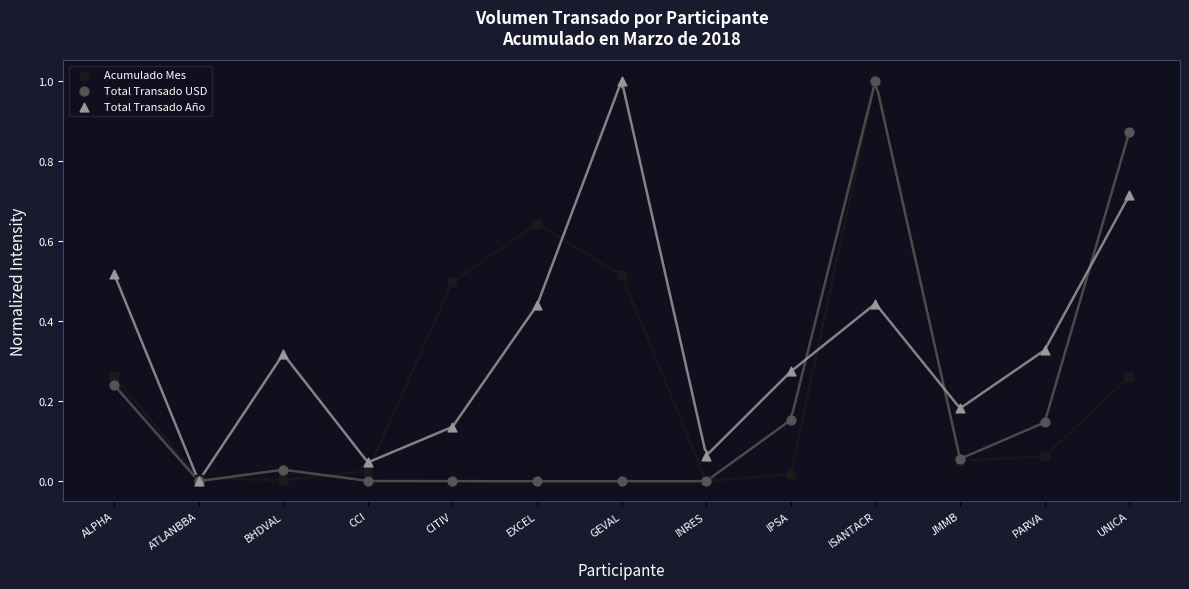

What are all the series names shown in the legend?

Acumulado Mes, Total Transado USD, Total Transado Año